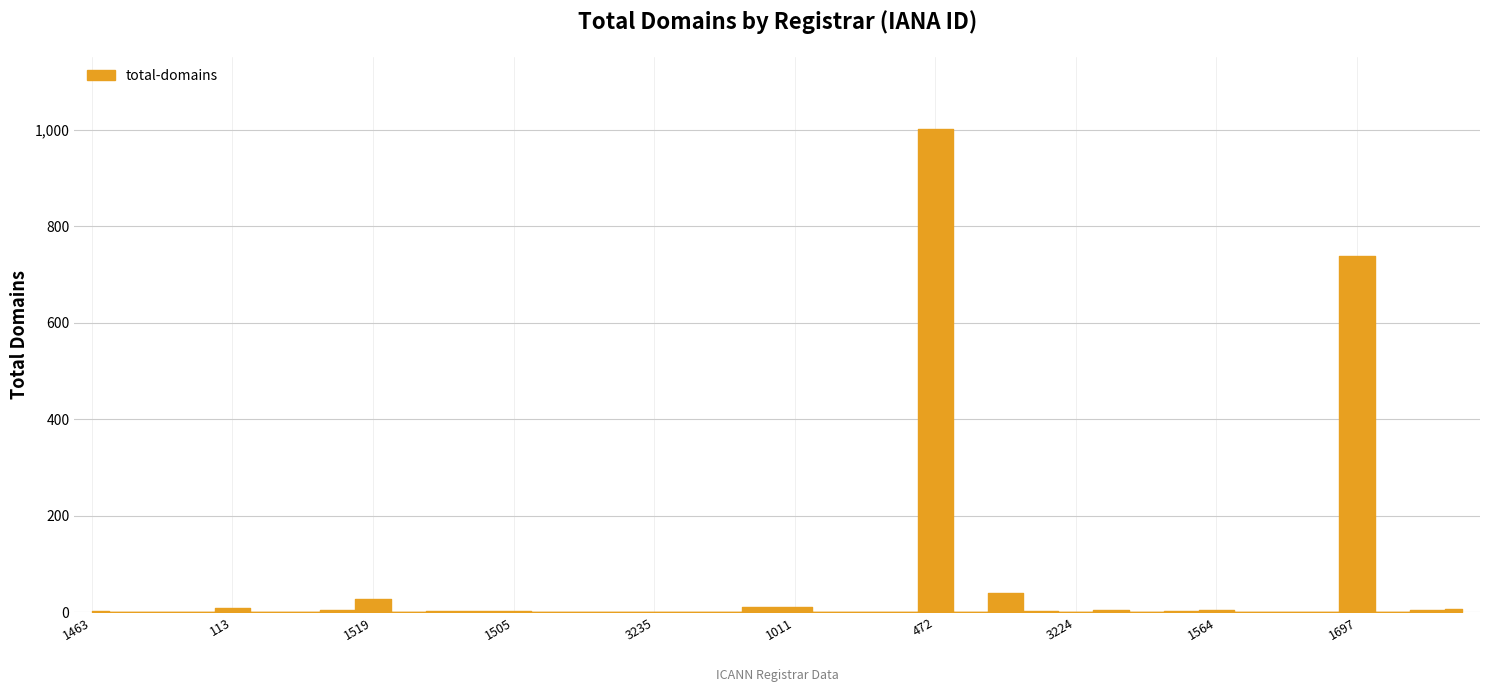

Where is the data nearest to the value 500?

1697